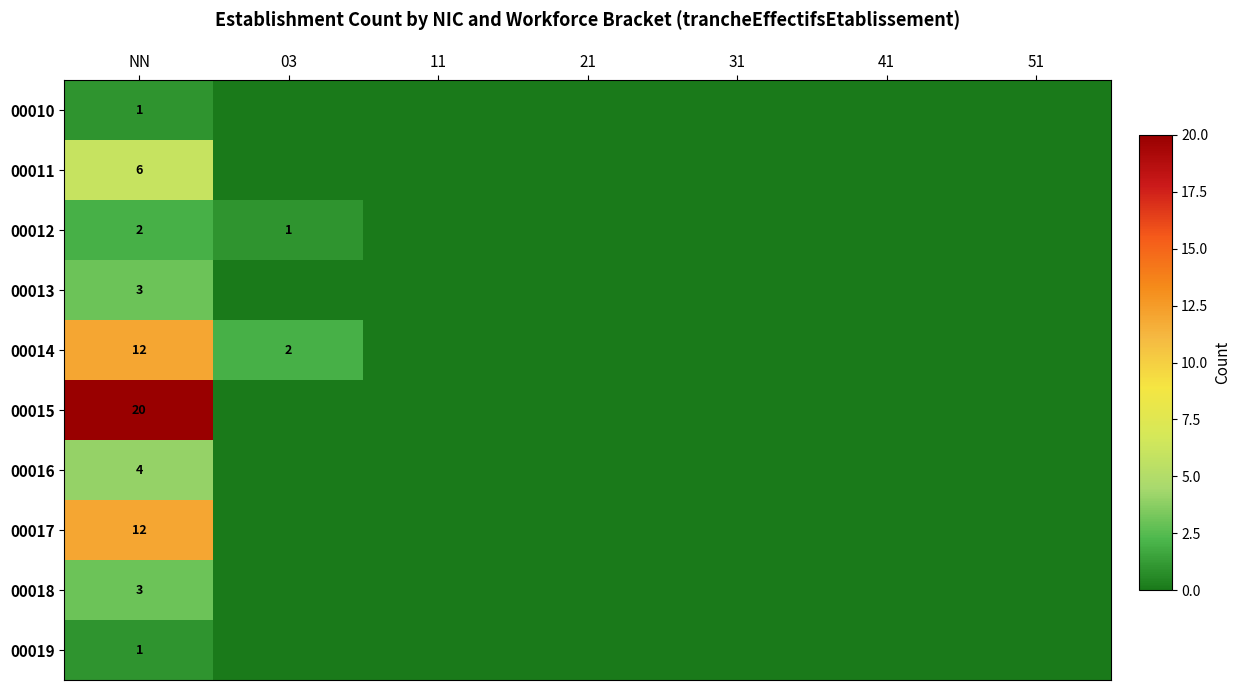

Which category has the highest value across all series?

NN